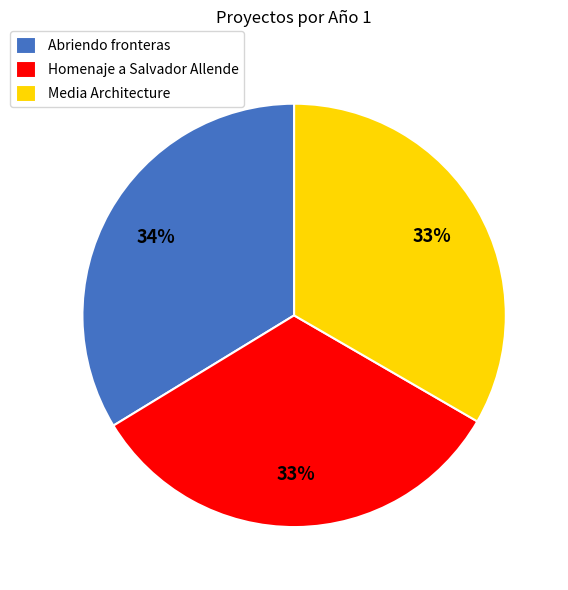

Does Media Architecture account for over 50% of the chart?

No